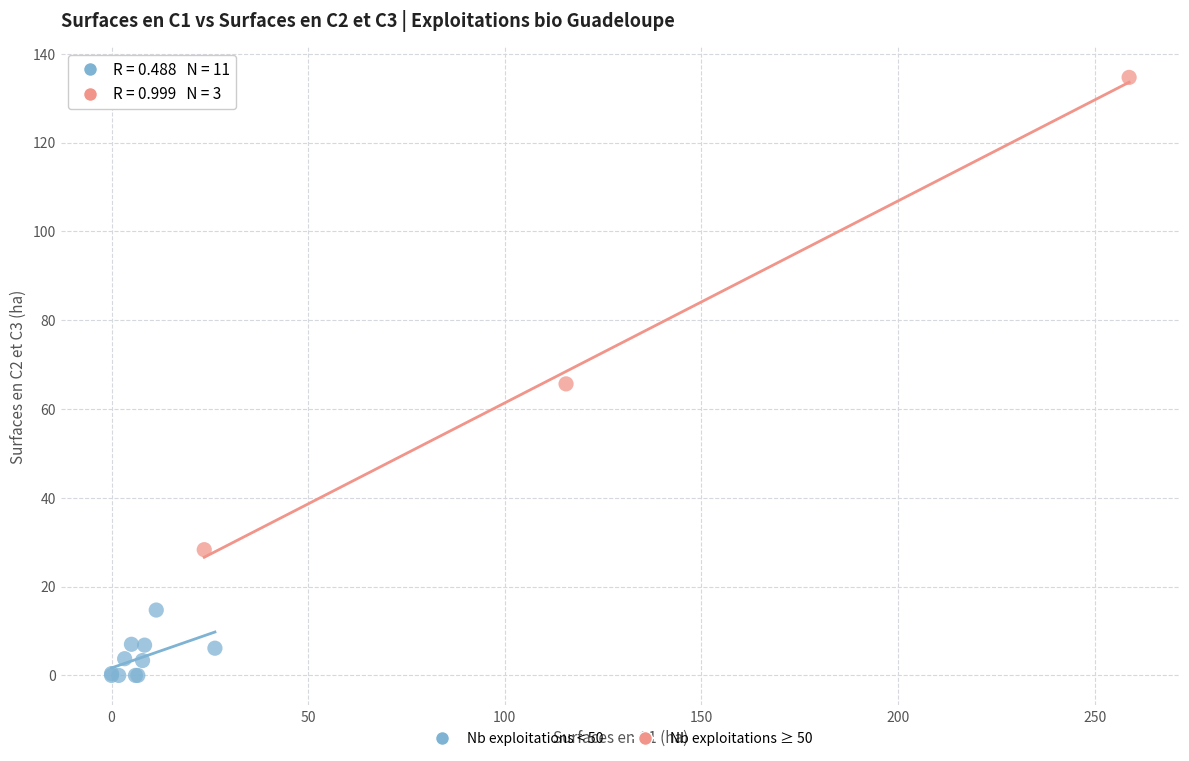

Which series has the widest spread of Y values?

Nb exploitations ≥ 50